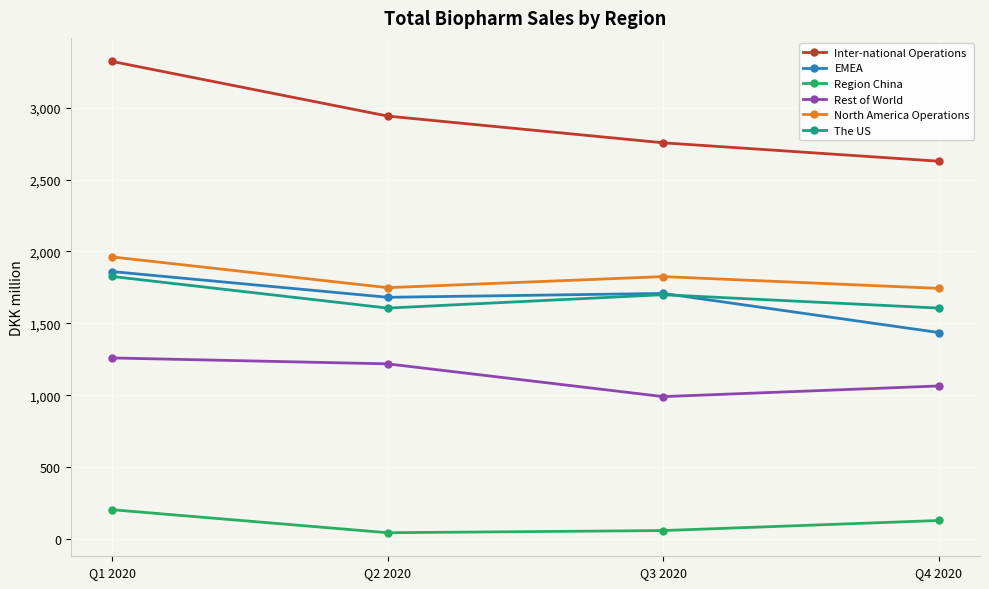

True or false: North America Operations has more than 2 points higher than both neighbors.

False